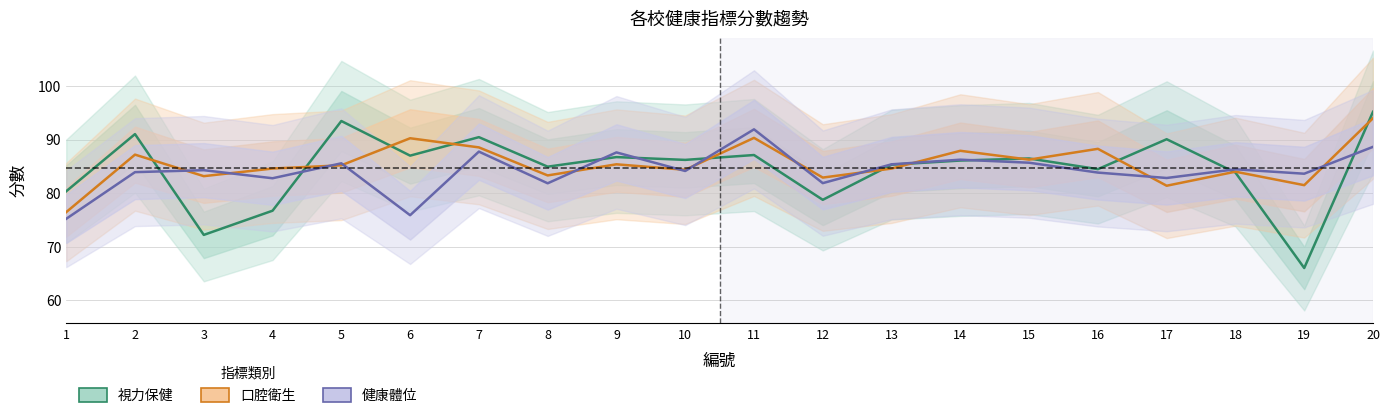

How many interior local valleys does the 健康體位 series have?

7